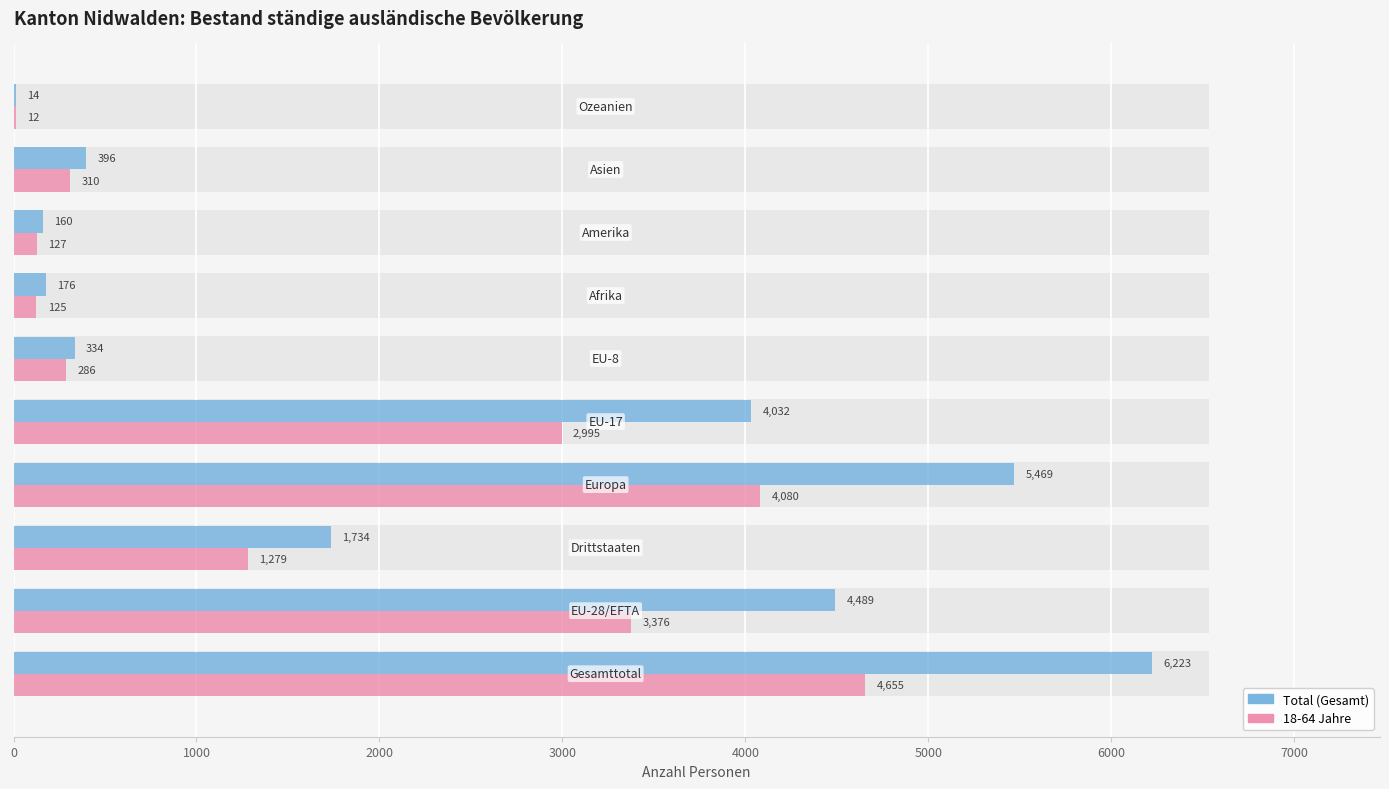

What is the total value across all series at 3000?

9549